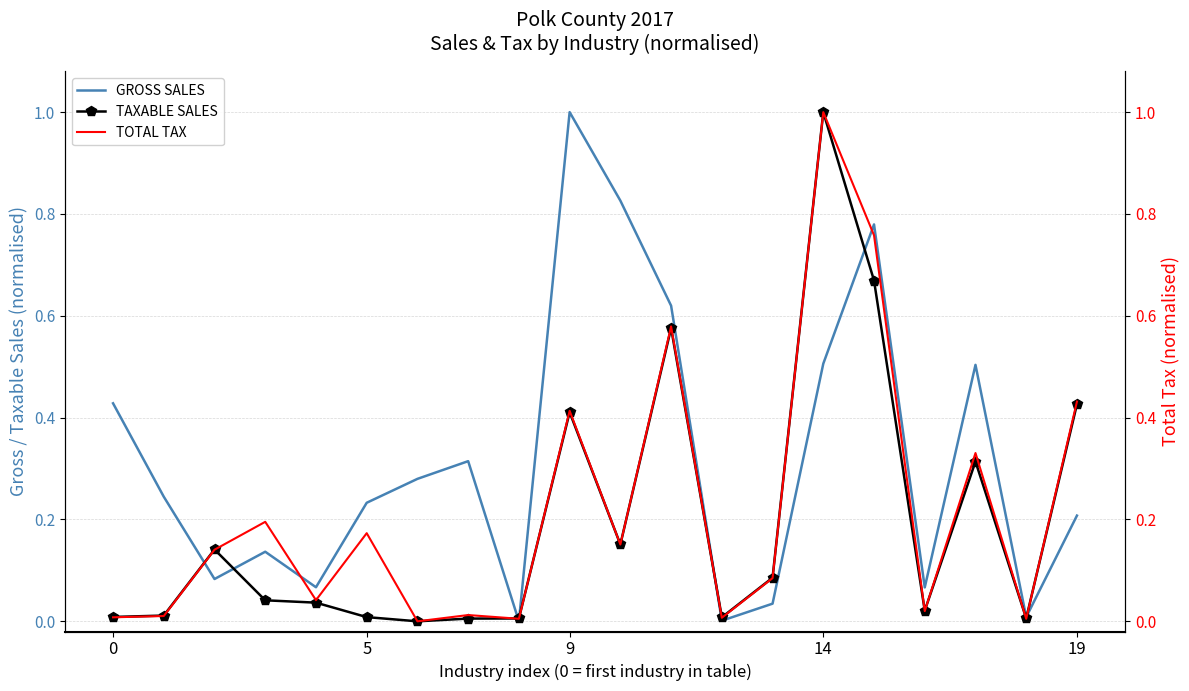

Is this an area chart (filled region under the line)?

No